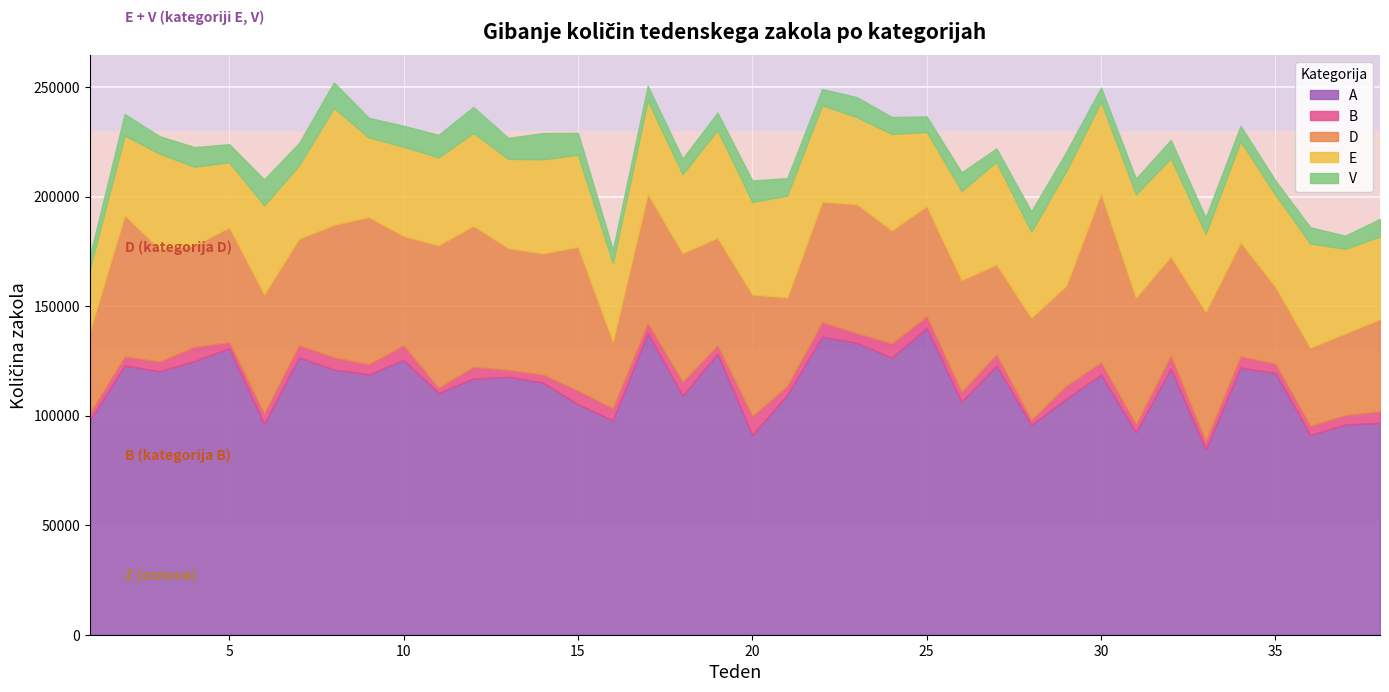

How many interior local valleys does the B series have?

13